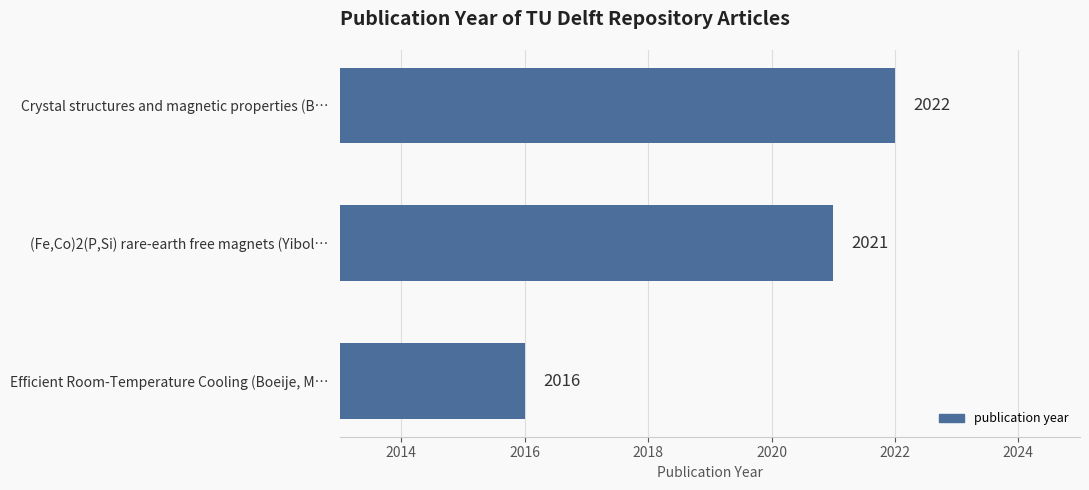

How many values are below 2021?

1